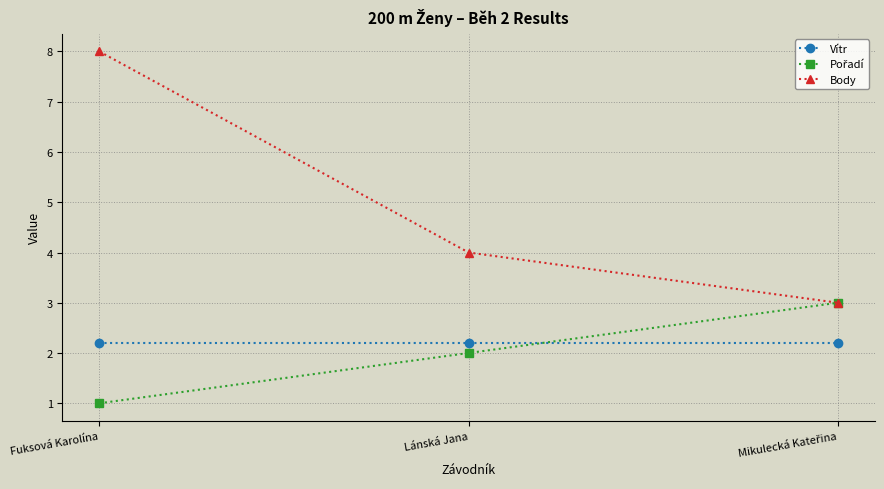

What is the approximate value of Vítr at Lánská Jana?

2.2